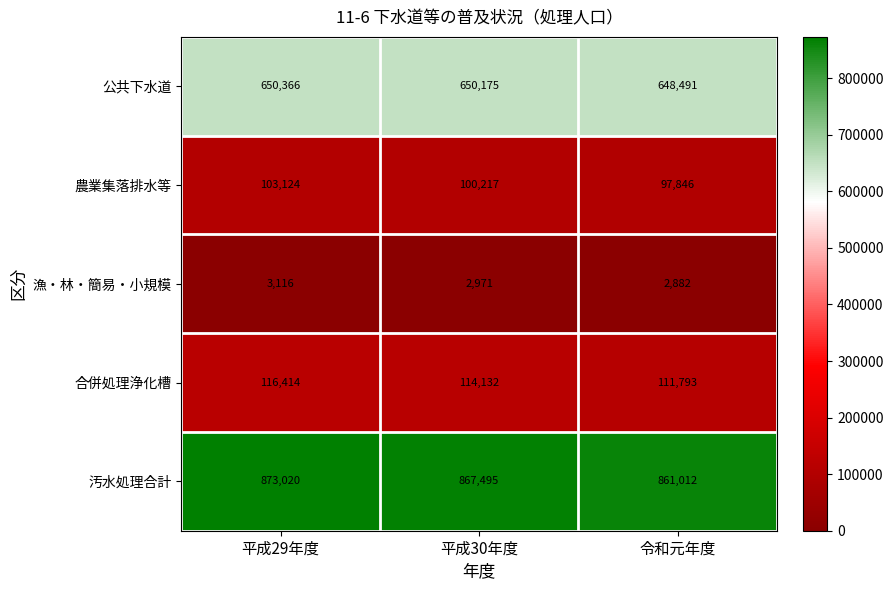

What is the sum of the 汚水処理合計 values at 令和元年度 and 平成30年度?

1728507